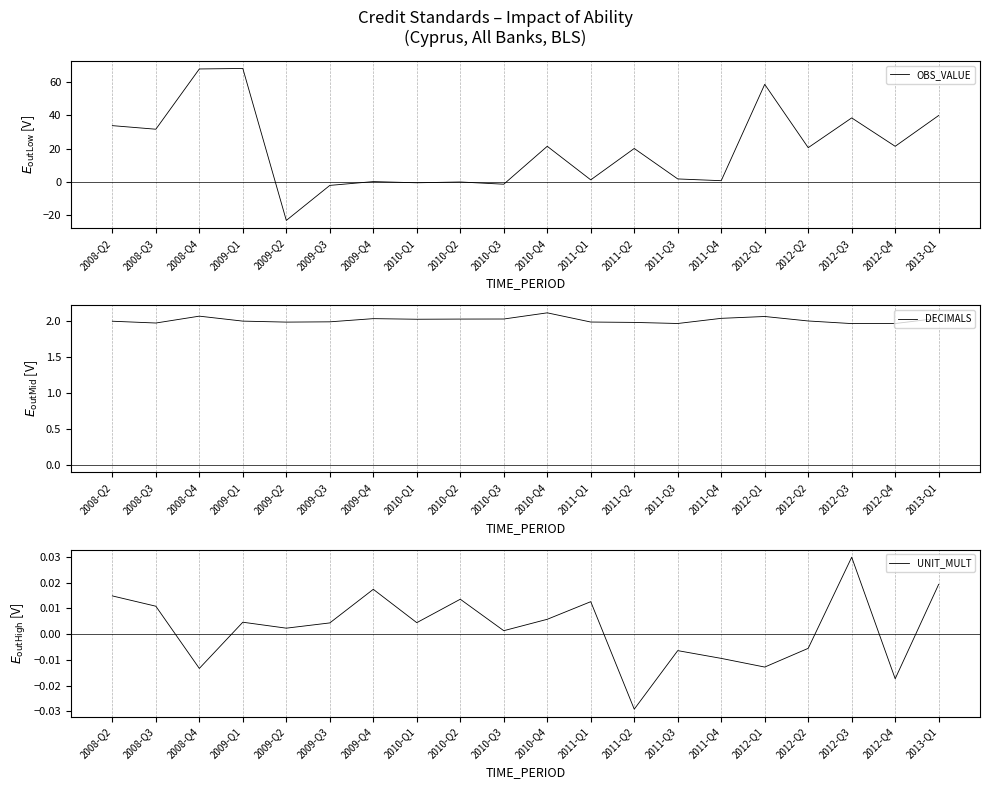

At which label does DECIMALS reach its minimum?

2012-Q3